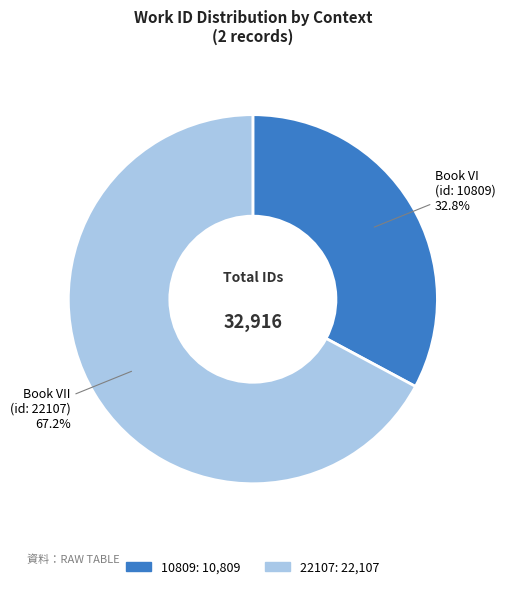

Between 22107 and 10809, which is larger?

22107